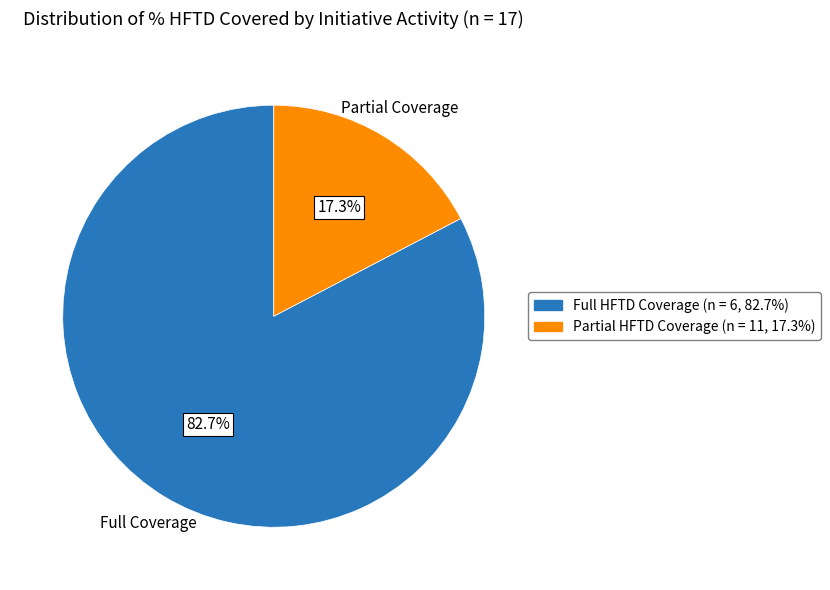

To the nearest percent, what is the difference between the largest and smallest slice percentages?

65%